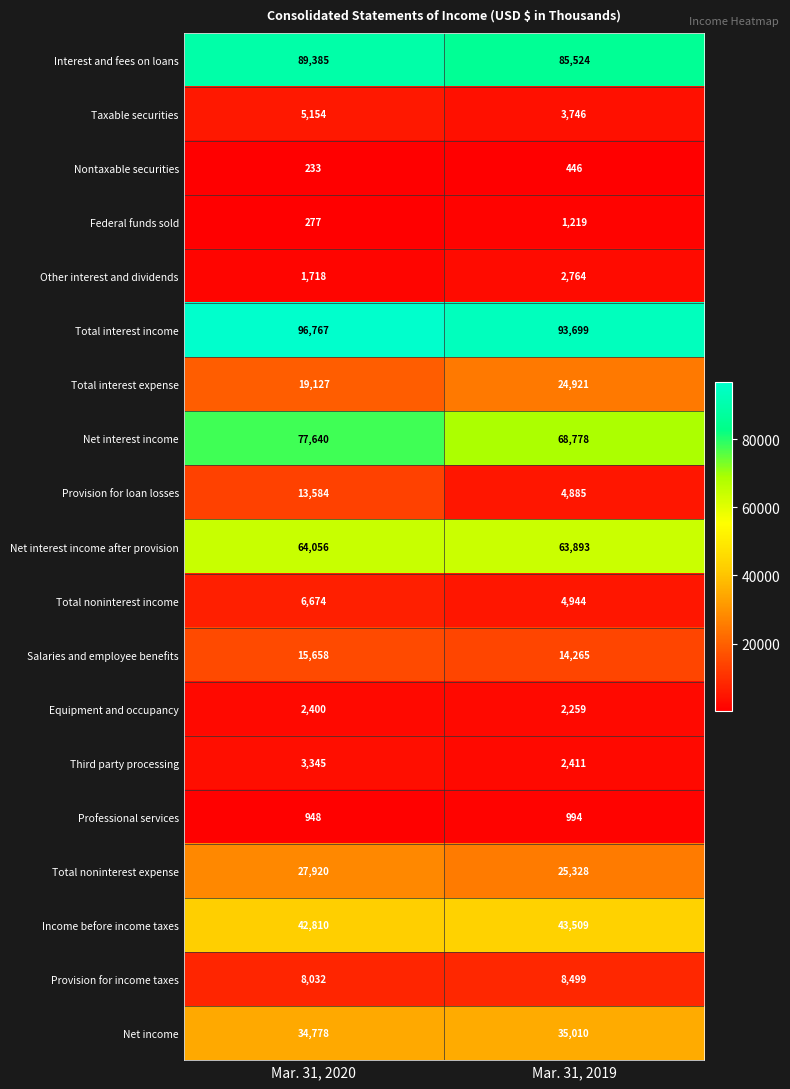

What is the difference between the Provision for loan losses values at Mar. 31, 2020 and Mar. 31, 2019?

8699